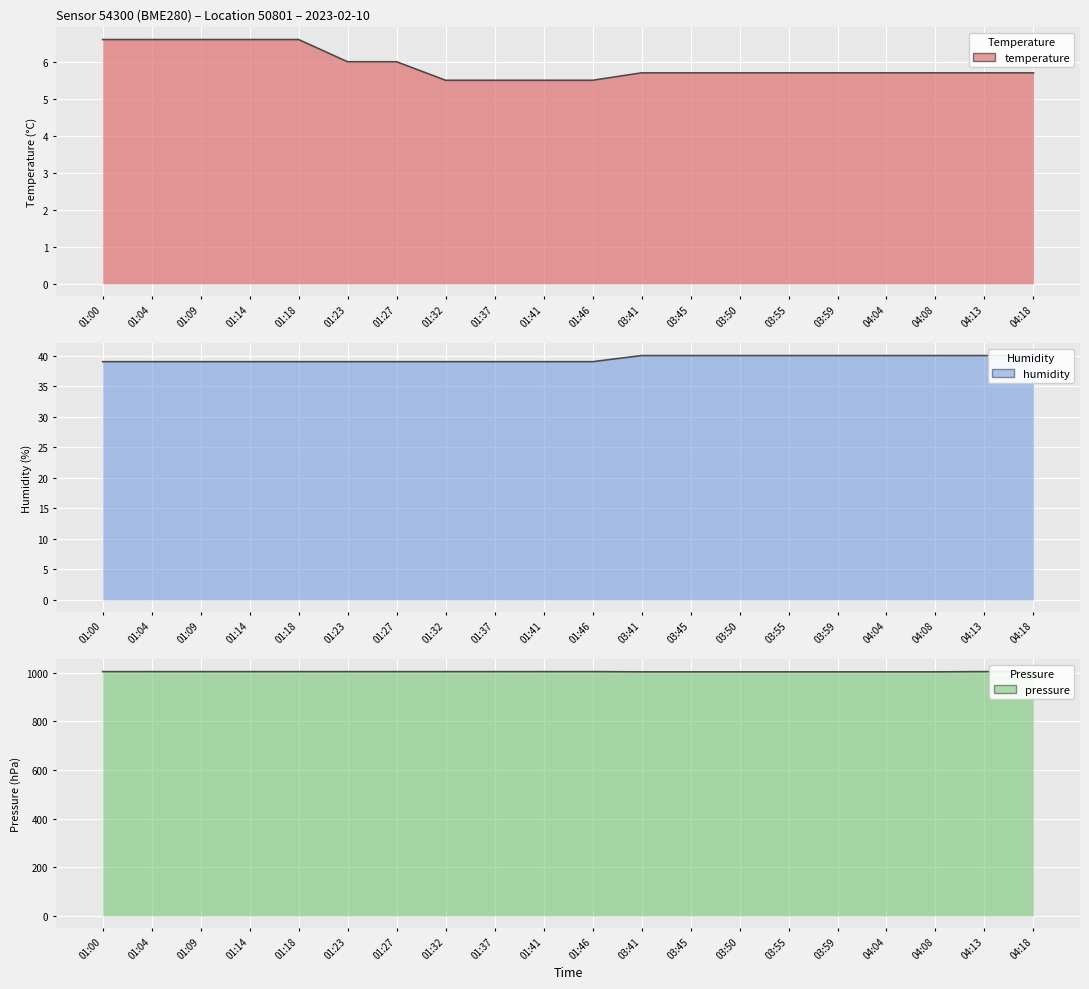

How many lines are shown in the chart?

3